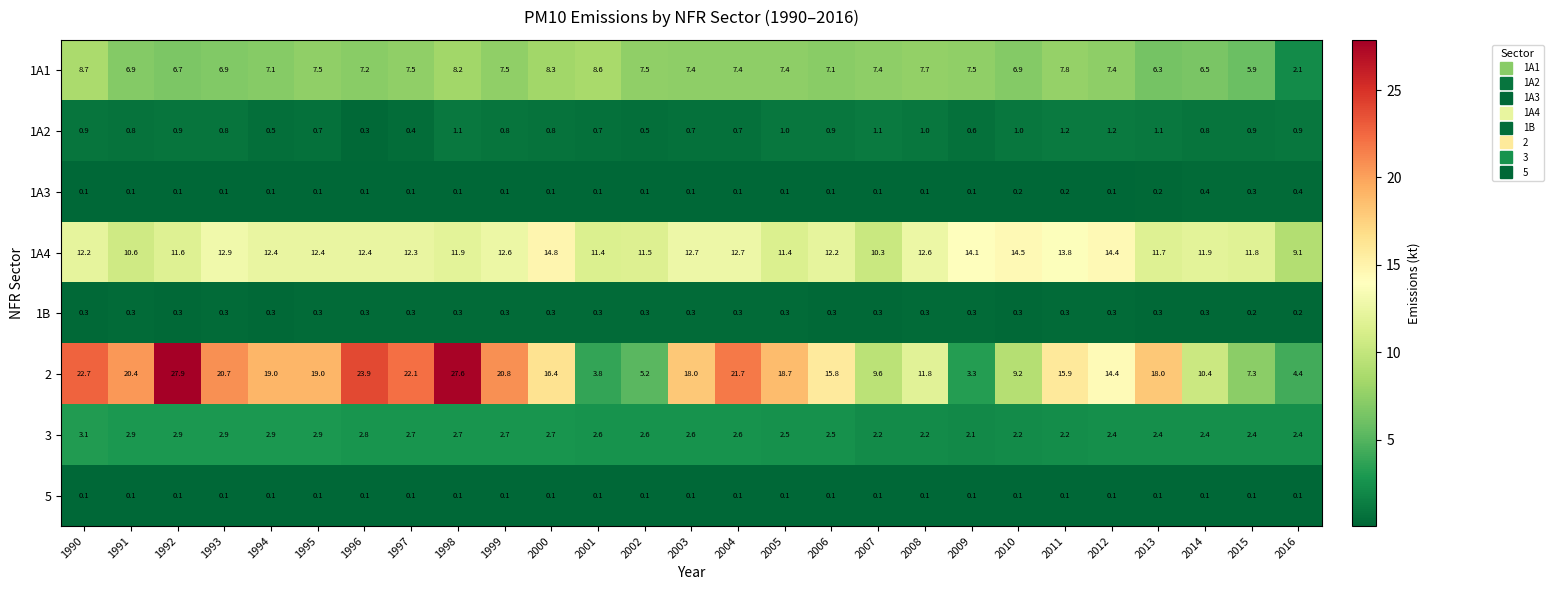

What is the maximum value for 1A3?

0.4